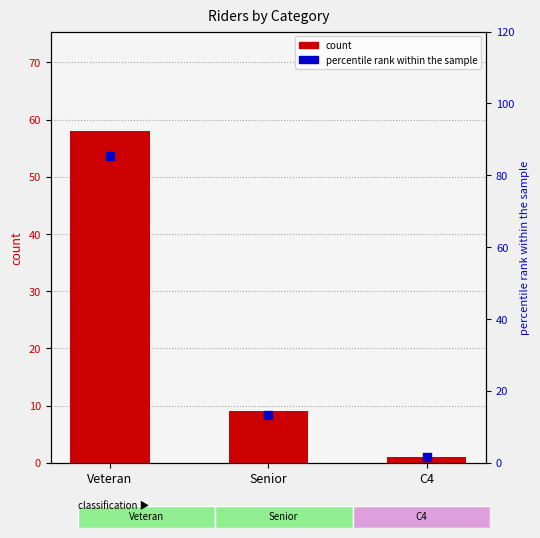

What are all the series names shown in the legend?

count, percentile rank within the sample